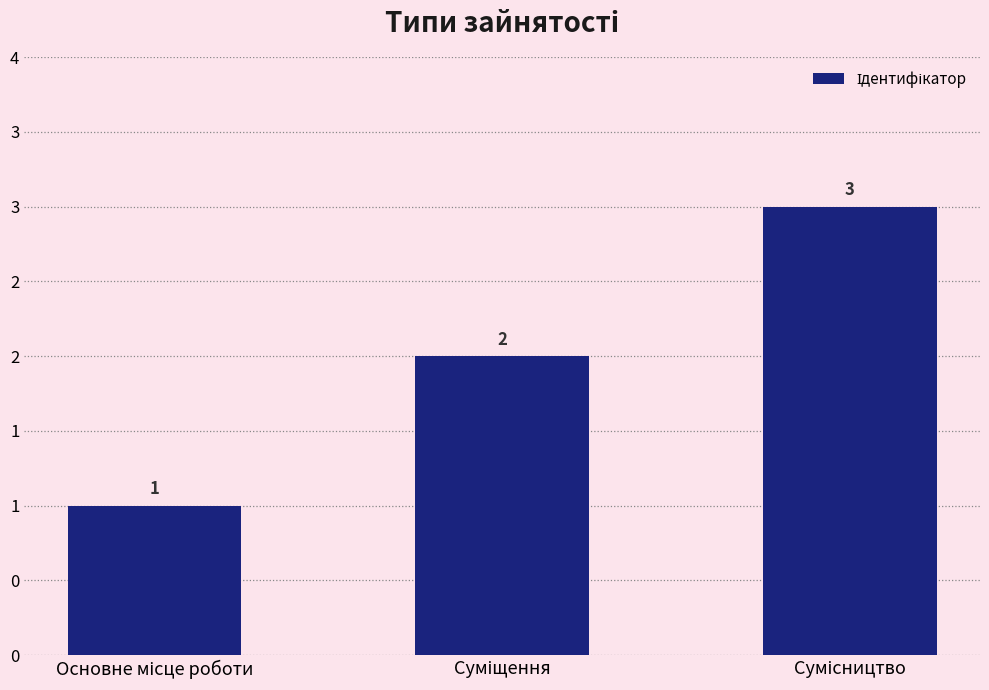

At which label is the value closest to 2?

Суміщення